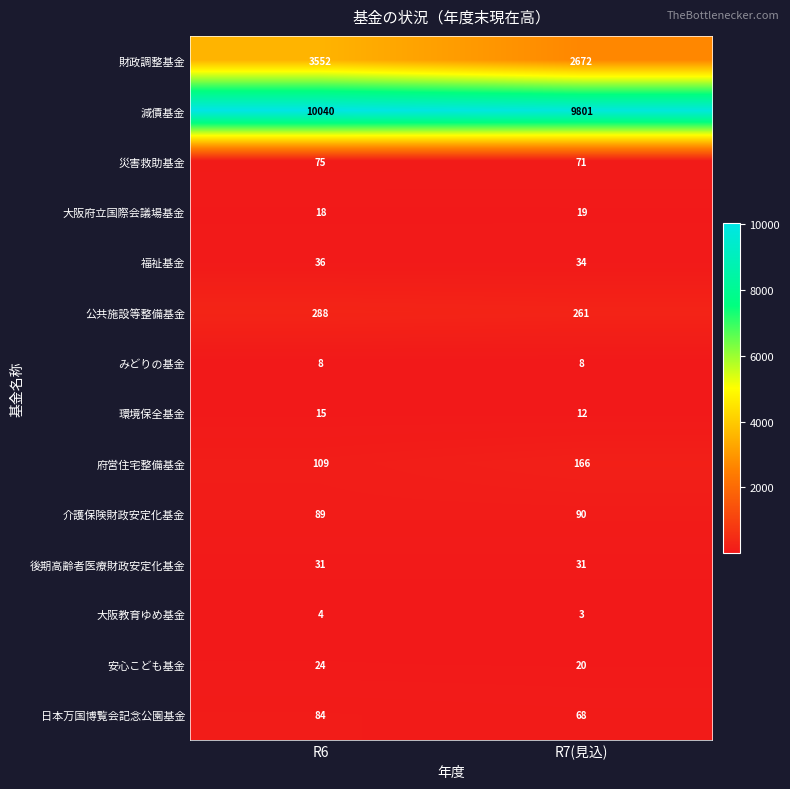

What is the difference between the 安心こども基金 values at R6 and R7(見込)?

4